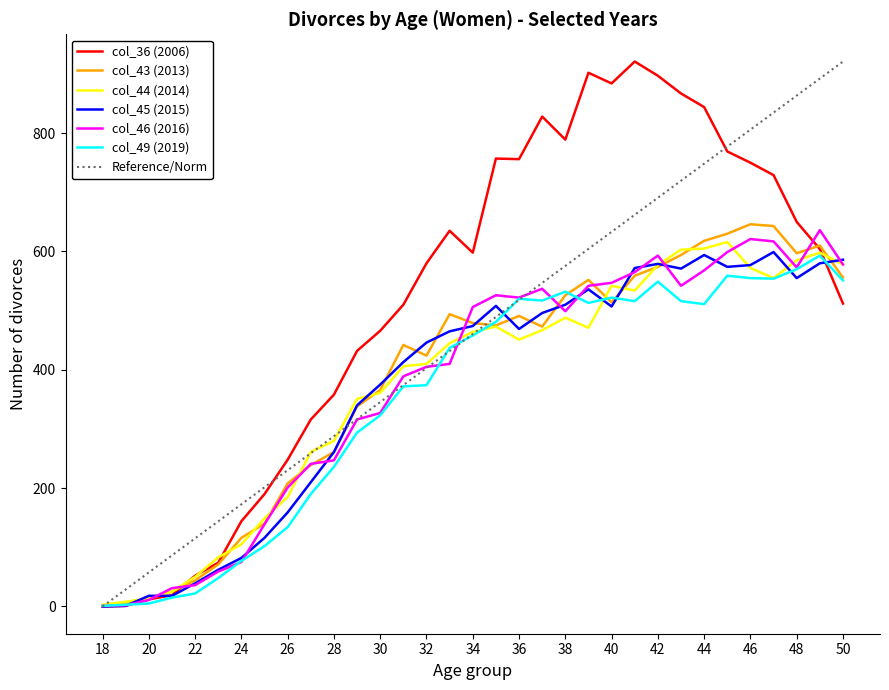

What is the greatest value displayed?

921.0